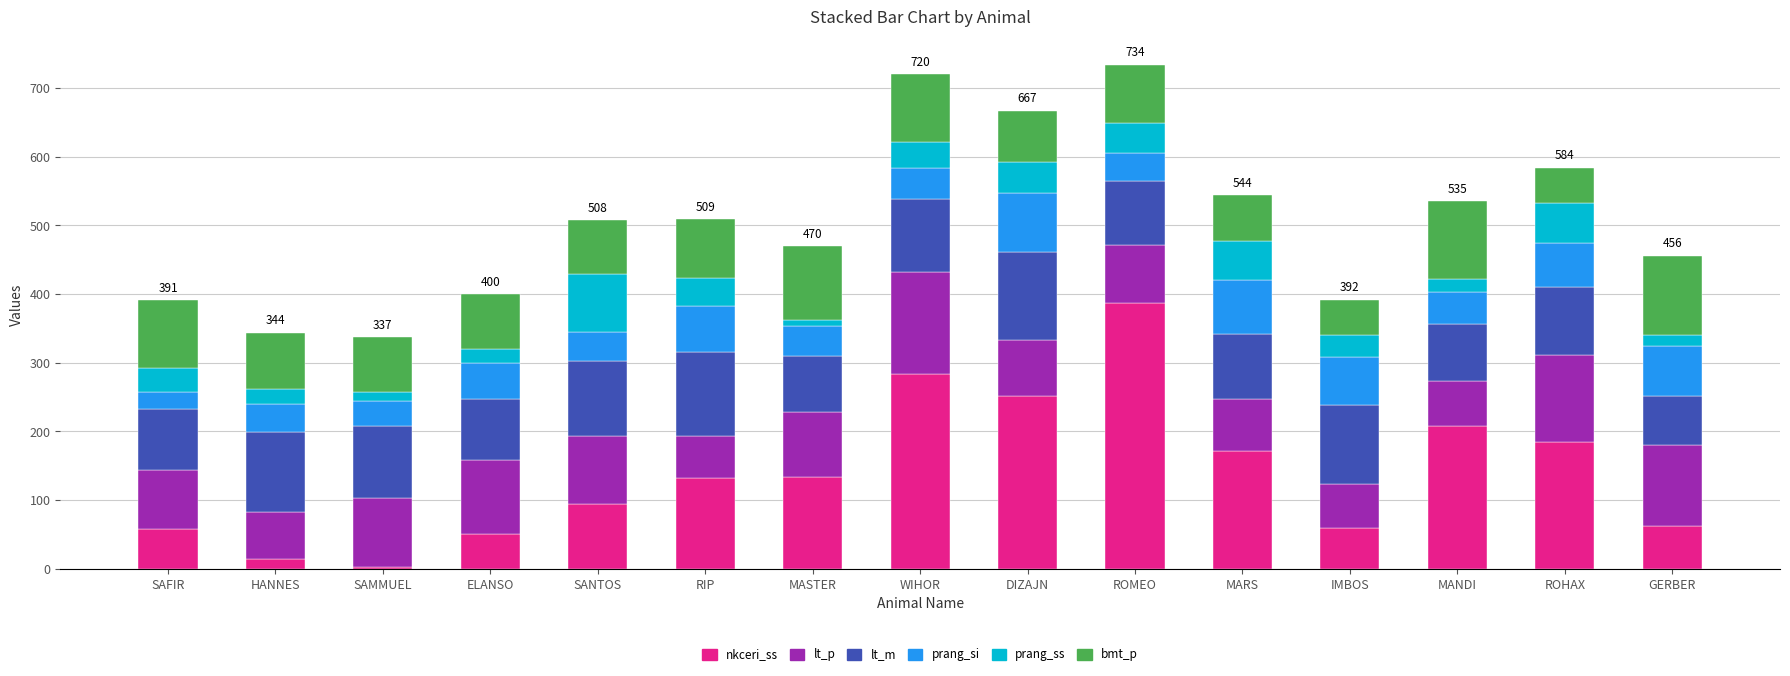

Are the bars grouped side by side (vs. stacked)?

No